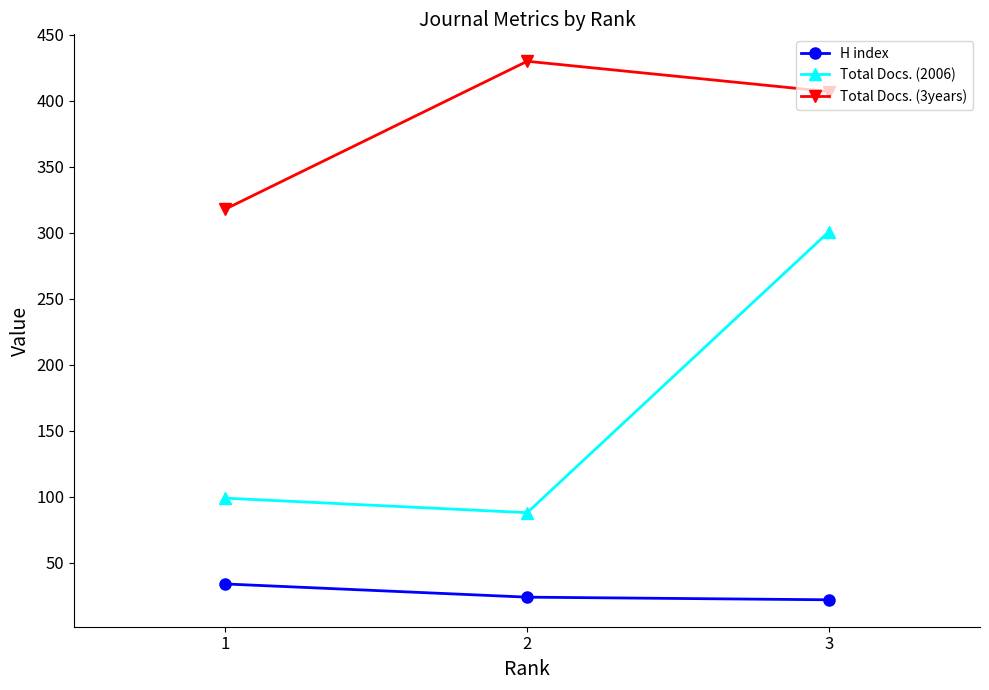

At which category is the sum across all series the highest?

3